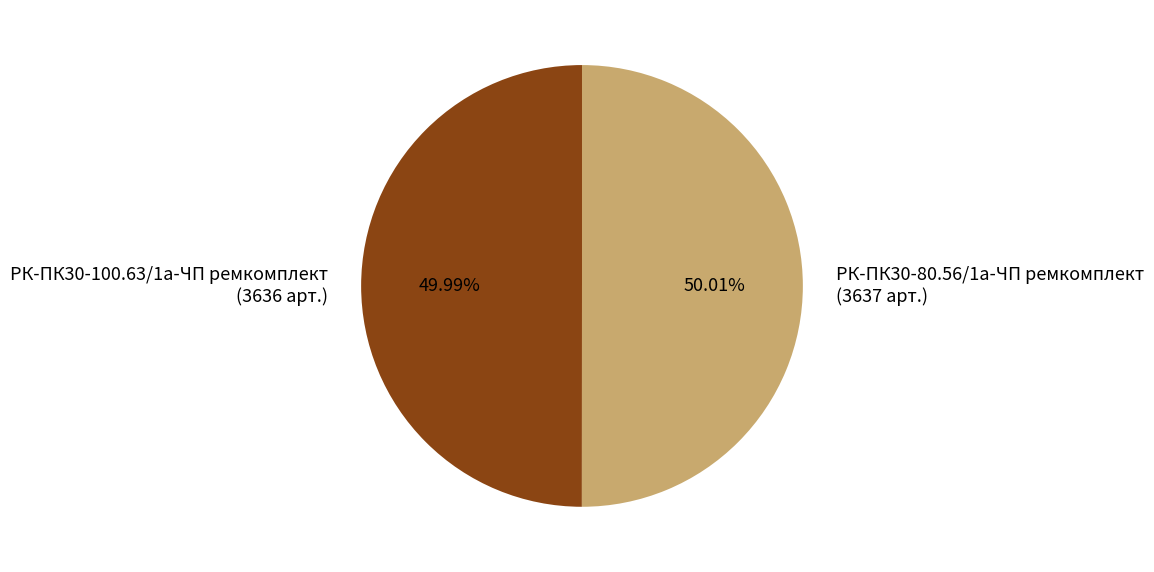

Is there a majority slice in this chart?

Yes